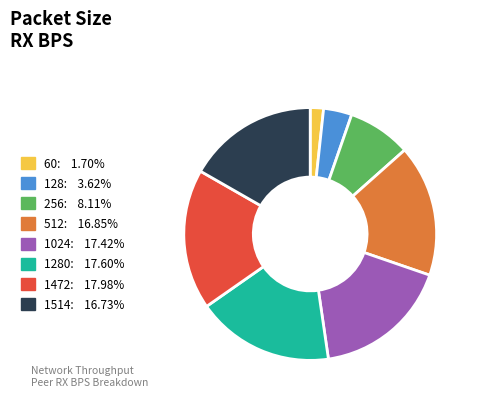

Do 1024: 17.42% and 1514: 16.73% together represent more than half of the pie?

No